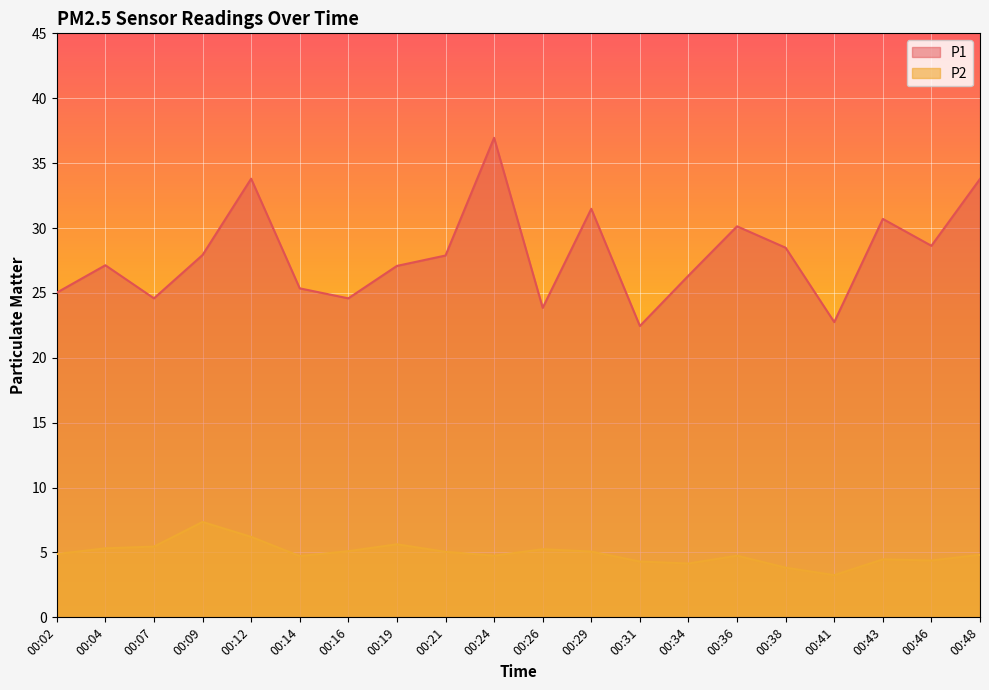

What is the spread (max minus min) of values at 00:31?

18.1